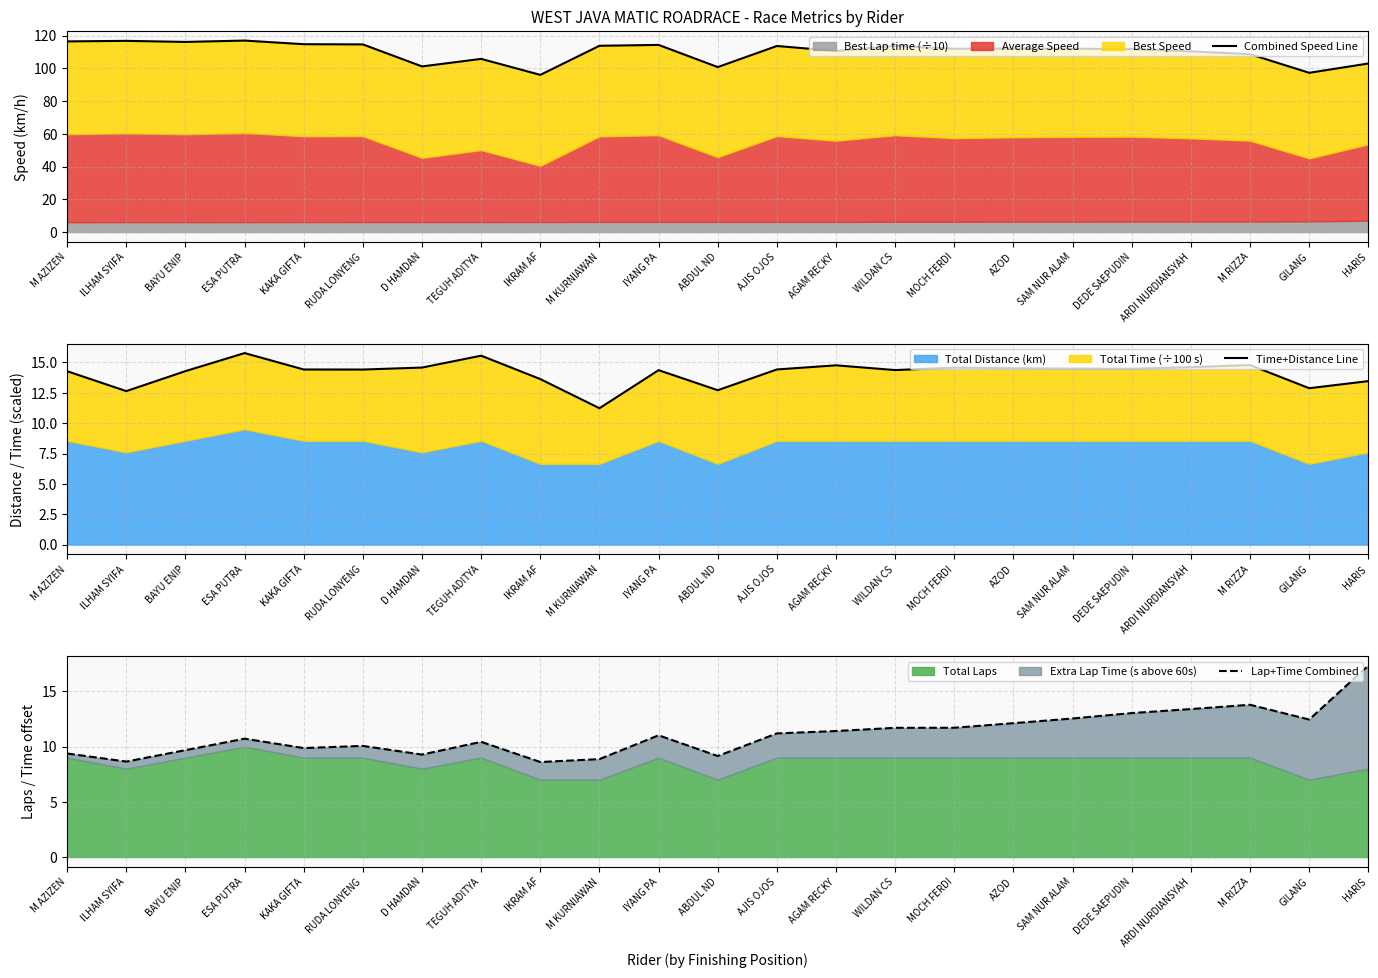

Is the value of Lap+Time Combined at WILDAN CS greater than the value of Combined Speed Line at HARIS?

No